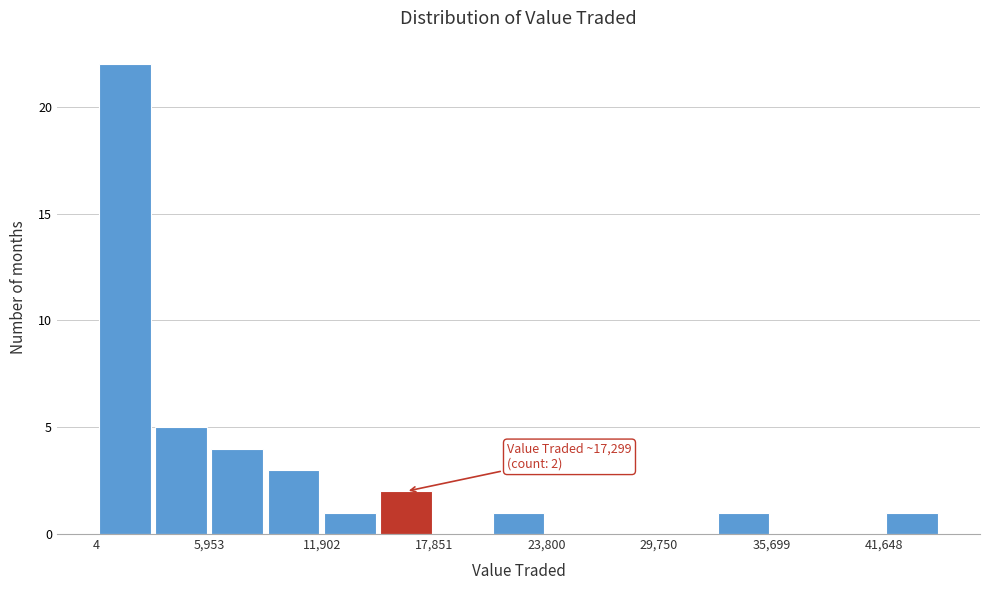

Read against the x-axis, roughly where is the centre of the tallest bar?

1000